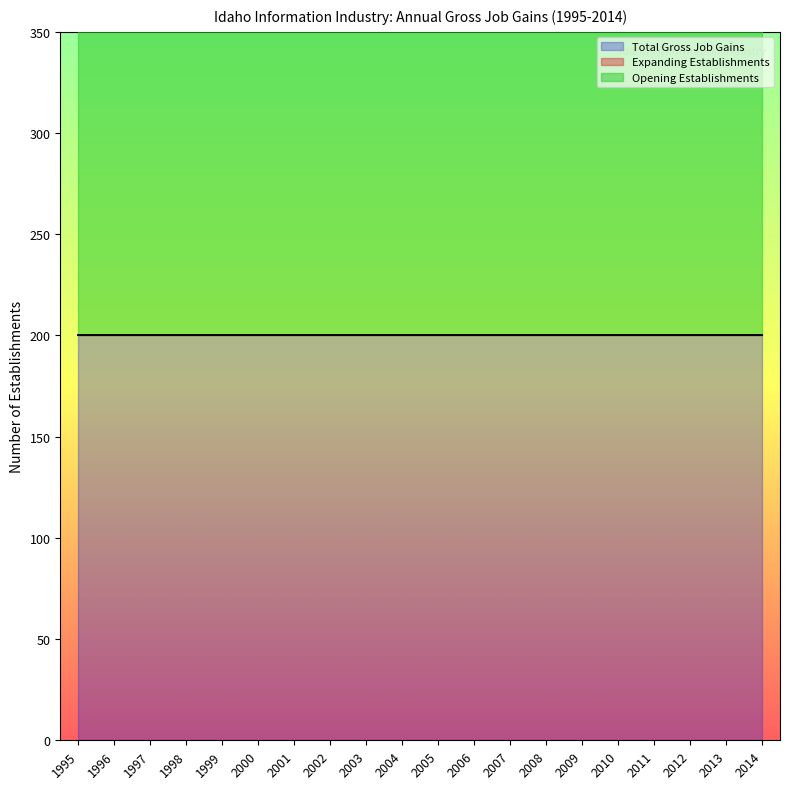

What are all the series names shown in the legend?

Total Gross Job Gains, Expanding Establishments, Opening Establishments